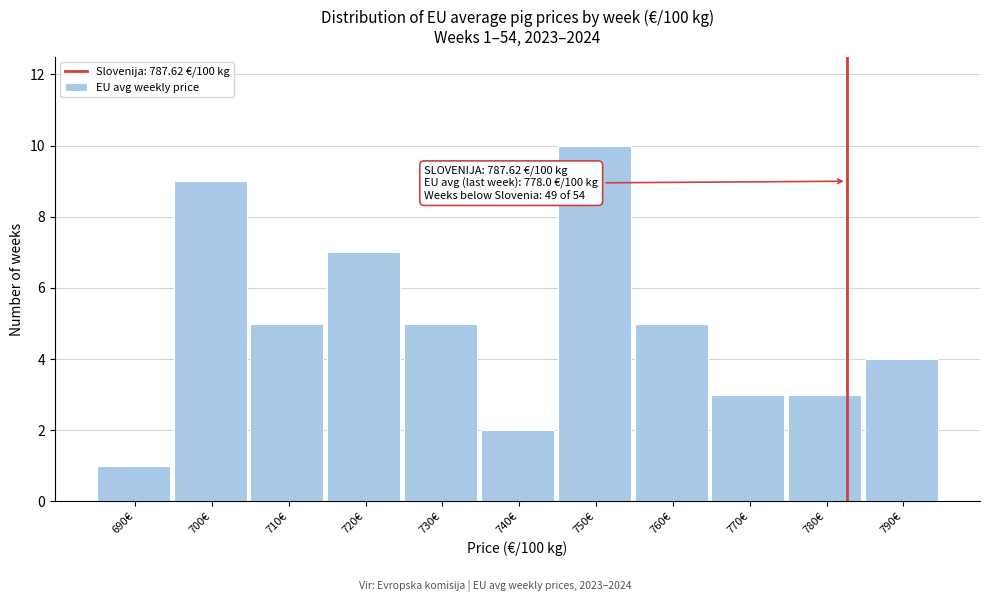

Reading right to left, list all the values displayed in this chart.

4	3	3	5	10	2	5	7	5	9	1